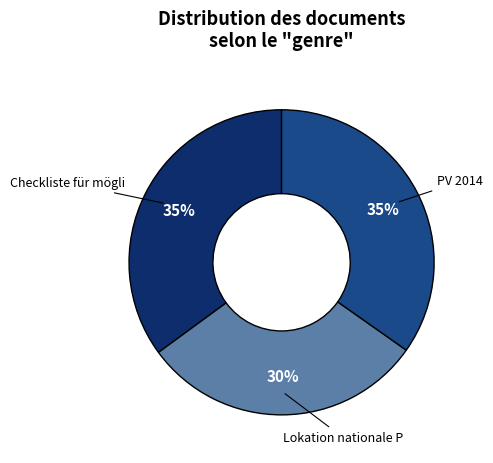

Does any single category account for the majority?

No